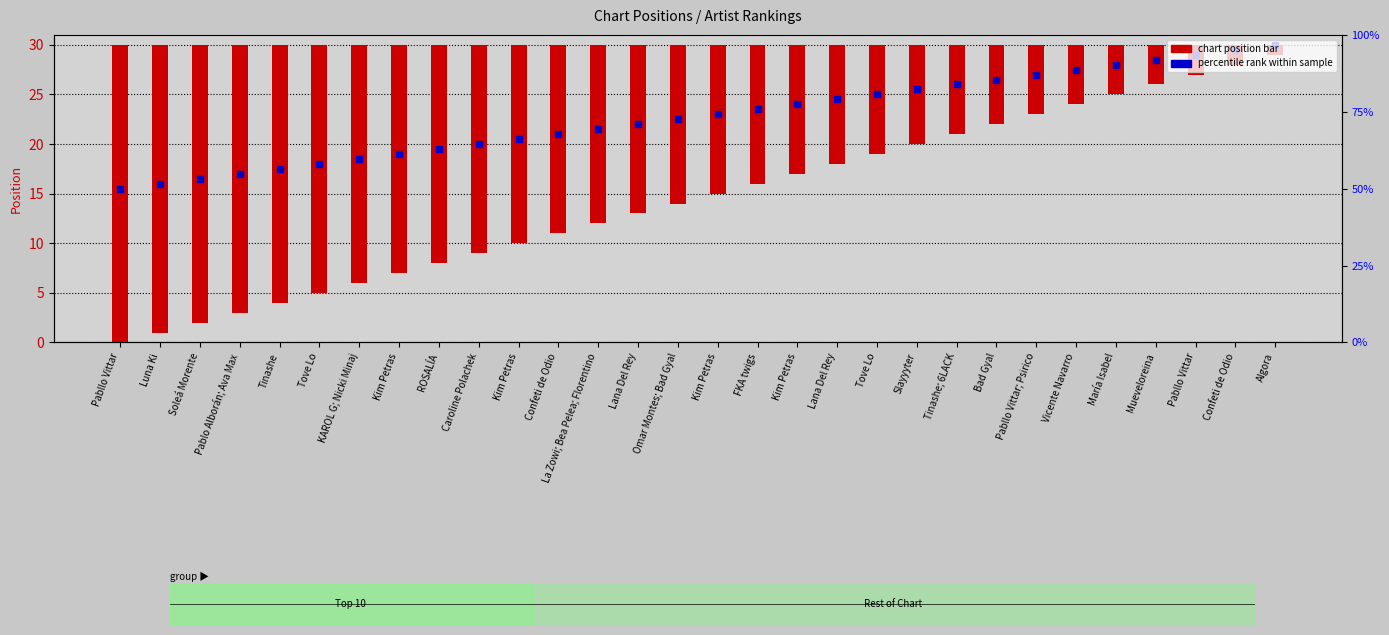

List the labels in order of value, largest first.

Pabllo Vittar, Luna Ki, Soleá Morente, Pablo Alborán; Ava Max, Tinashe, Tove Lo, KAROL G; Nicki Minaj, Kim Petras, ROSALÍA, Caroline Polachek, Kim Petras, Confeti de Odio, La Zowi; Bea Pelea; Florentino, Lana Del Rey, Omar Montes; Bad Gyal, Kim Petras, FKA twigs, Kim Petras, Lana Del Rey, Tove Lo, Slayyyter, Tinashe; 6LACK, Bad Gyal, Pabllo Vittar; Psirico, Vicente Navarro, María Isabel, Mueveloreina, Pabllo Vittar, Confeti de Odio, Algora